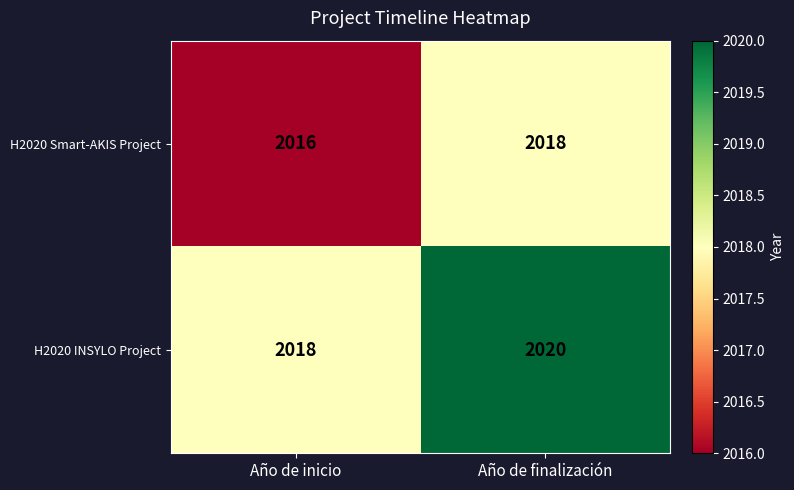

Rank the series by their maximum value, from lowest to highest.

H2020 Smart-AKIS Project, H2020 INSYLO Project